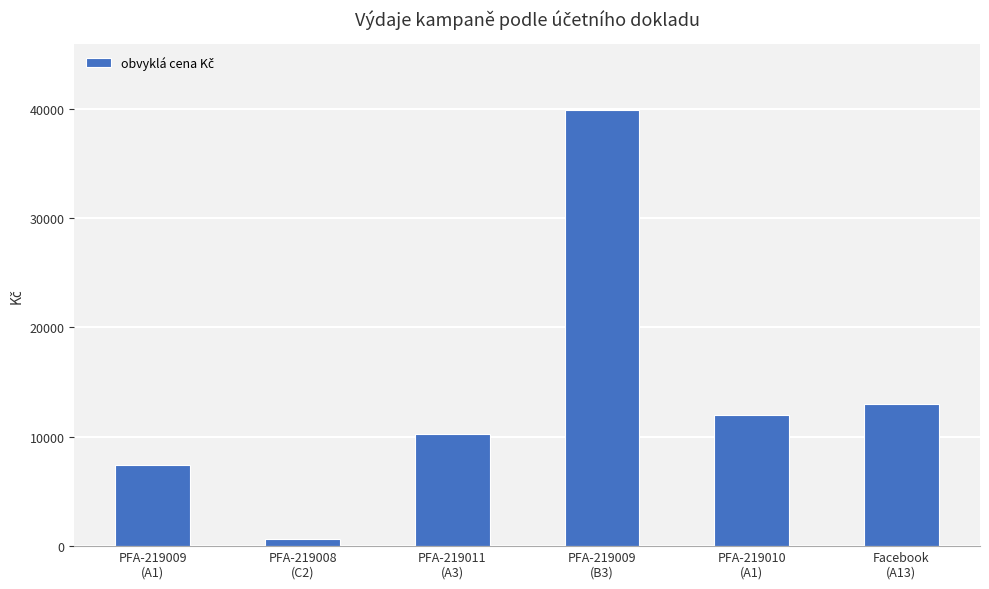

List the labels in order of value, largest first.

PFA-219009
(B3), Facebook
(A13), PFA-219010
(A1), PFA-219011
(A3), PFA-219009
(A1), PFA-219008
(C2)